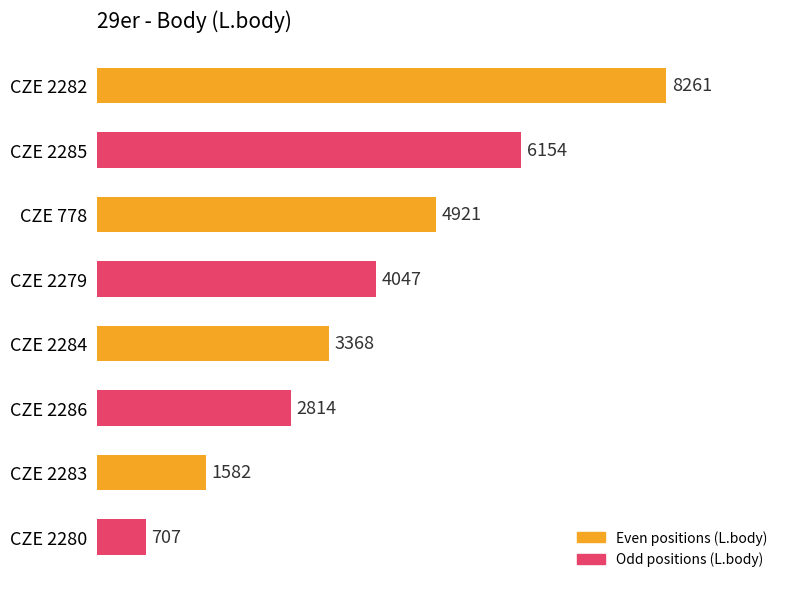

List the labels in order of value, largest first.

CZE 2282, CZE 2285, CZE 778, CZE 2279, CZE 2284, CZE 2286, CZE 2283, CZE 2280